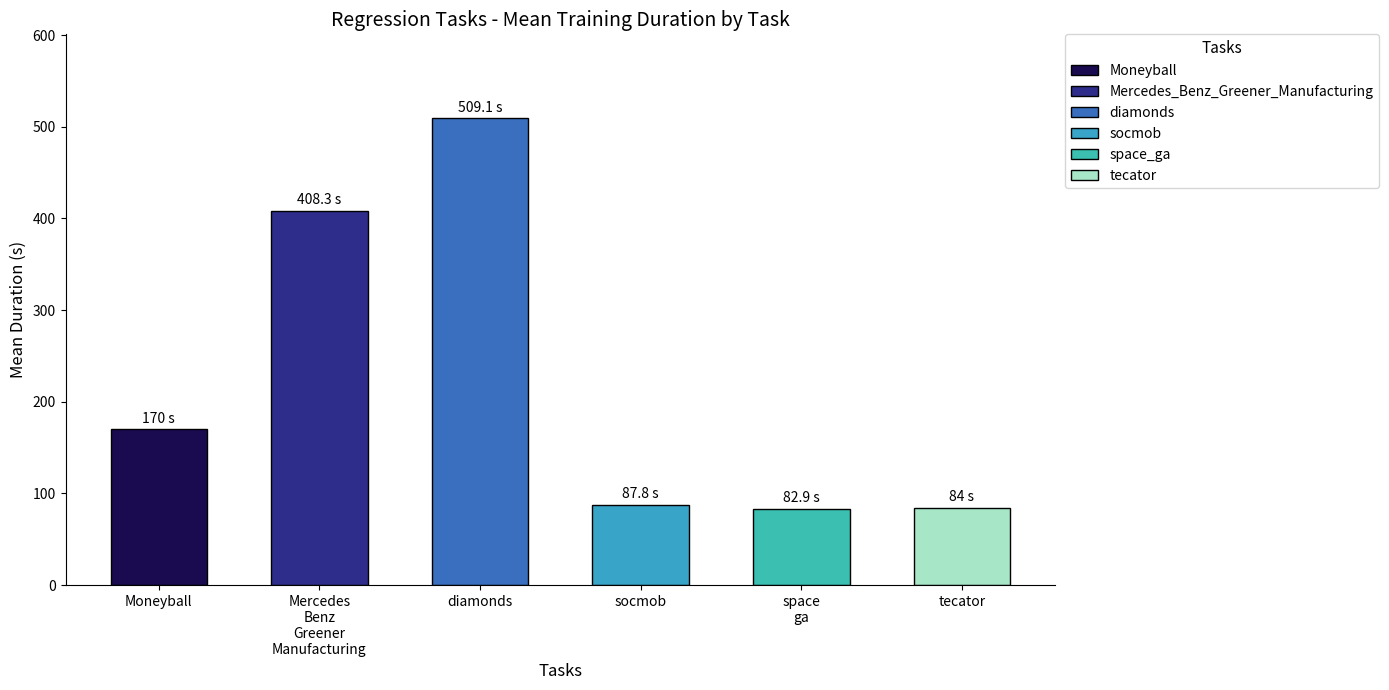

What is the maximum value shown in the chart?

509.1